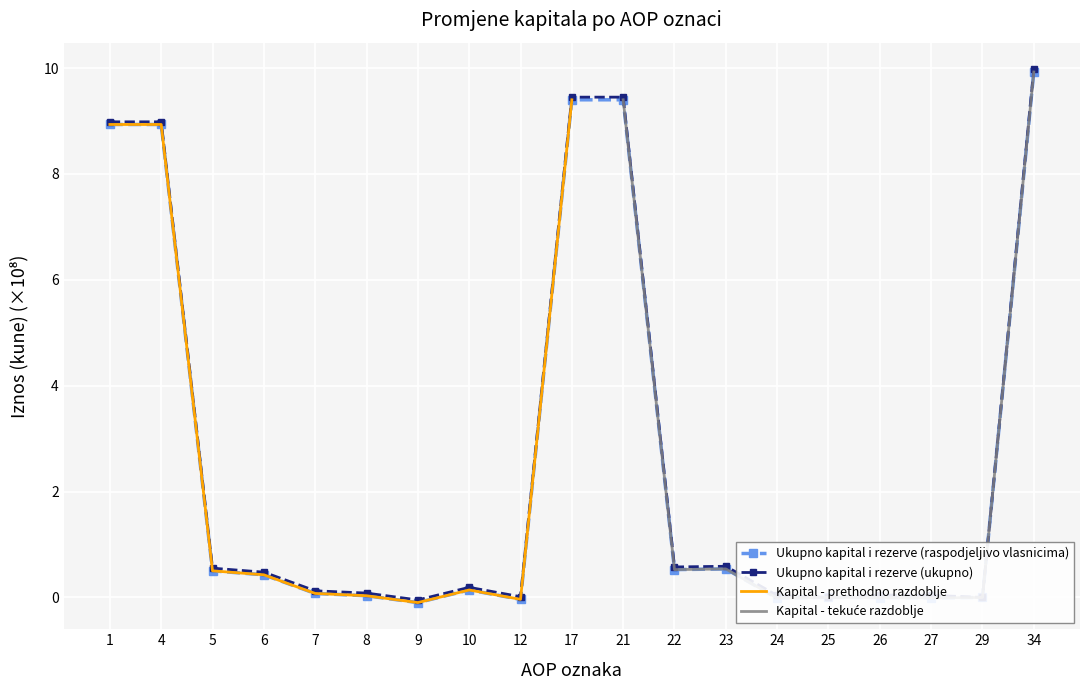

True or false: Ukupno kapital i rezerve (raspodjeljivo vlasnicima) and Ukupno kapital i rezerve (ukupno) intersect in this chart.

False